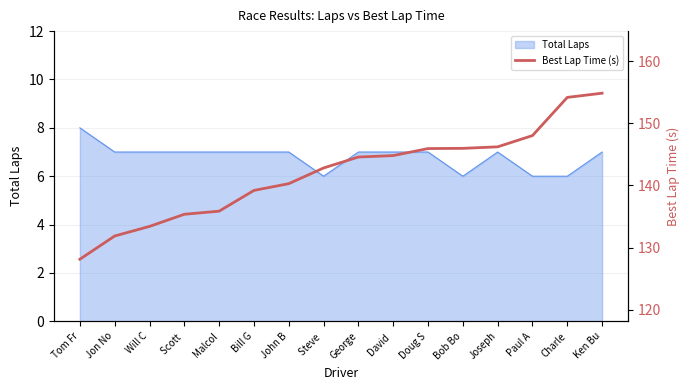

How many data points are above 144?

8